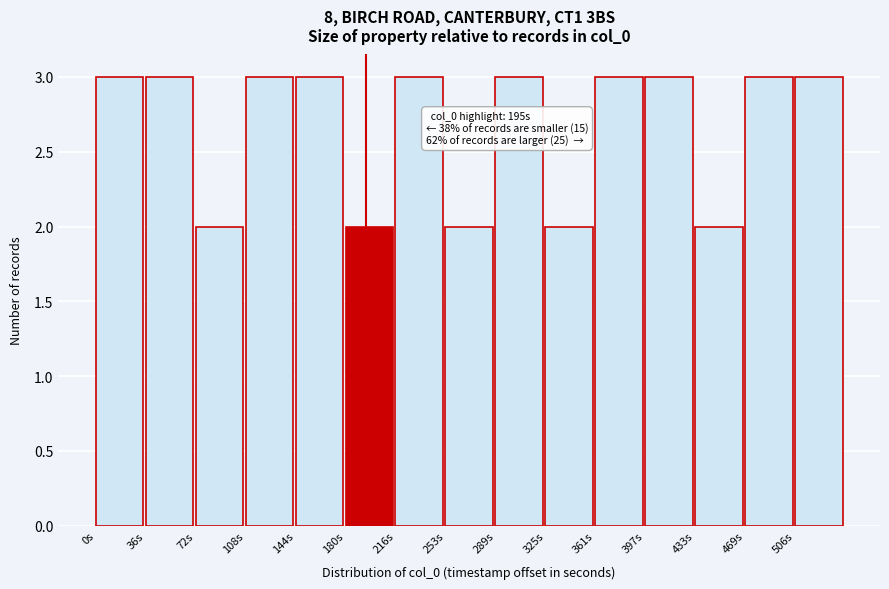

Reading left to right, list all the values displayed in this chart.

3	3	2	3	3	2	3	2	3	2	3	3	2	3	3